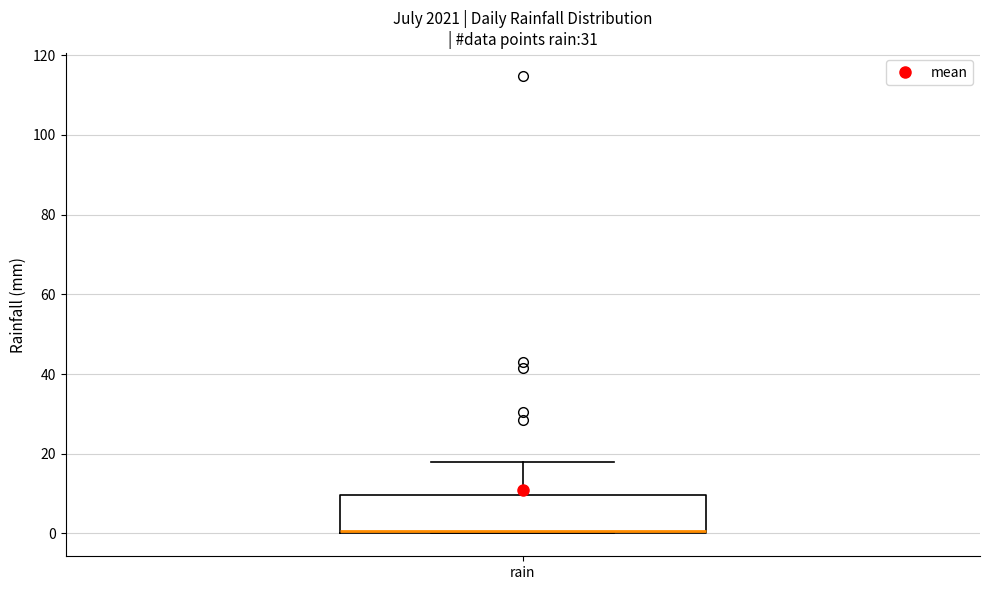

Read this box plot against the y-axis: the position of the median line, the range covered by the box, and the ends of both whiskers. The values are not printed on the chart, so give them approximately, as read against the axis.

median 0, box 0 to 10, whiskers 0 to 18